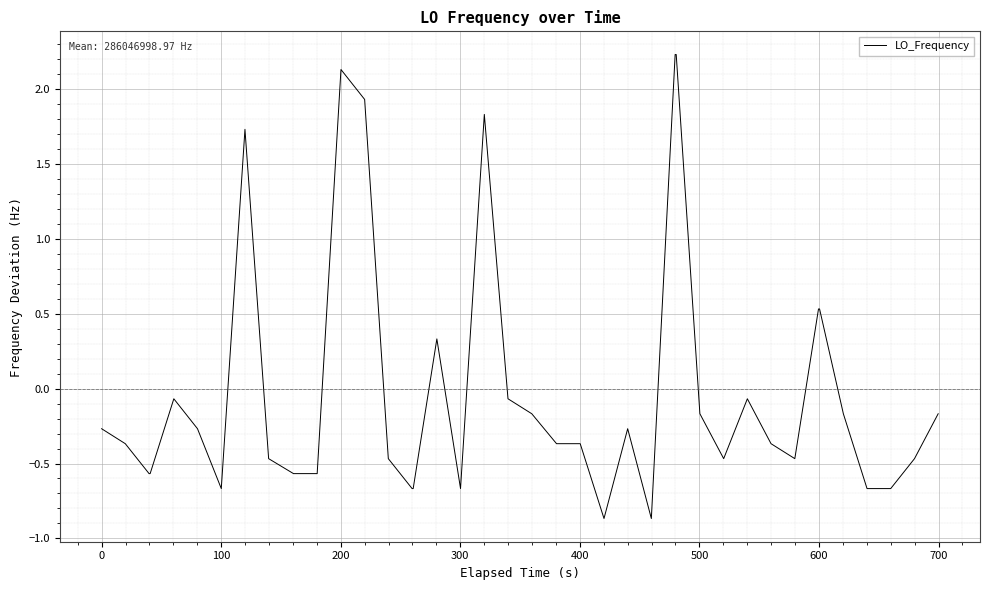

What is the maximum value shown in the chart?

2.2